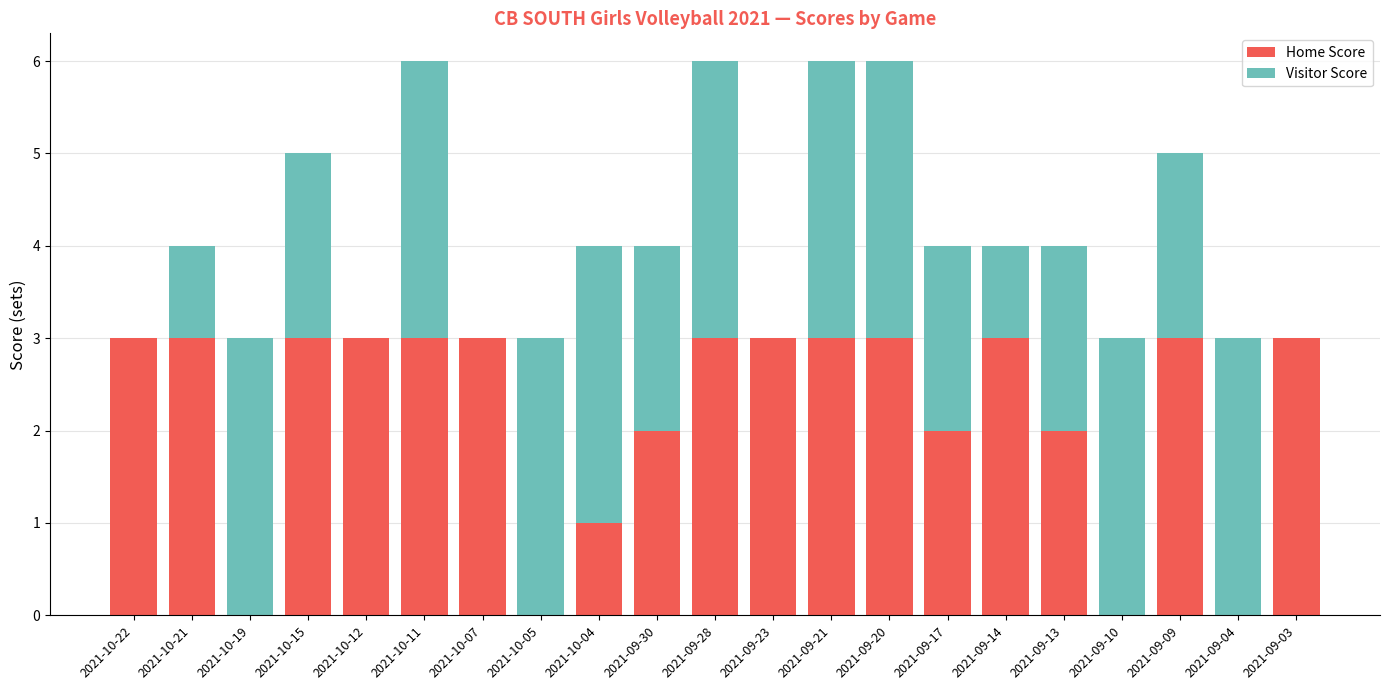

The Home Score series shows 3 at 2021-10-11. True or false?

True